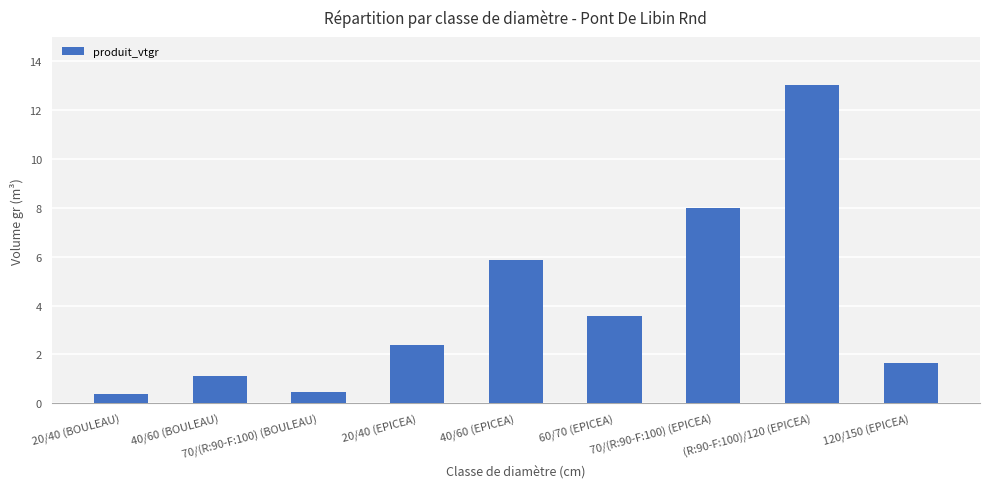

How many values exceed 2?

5